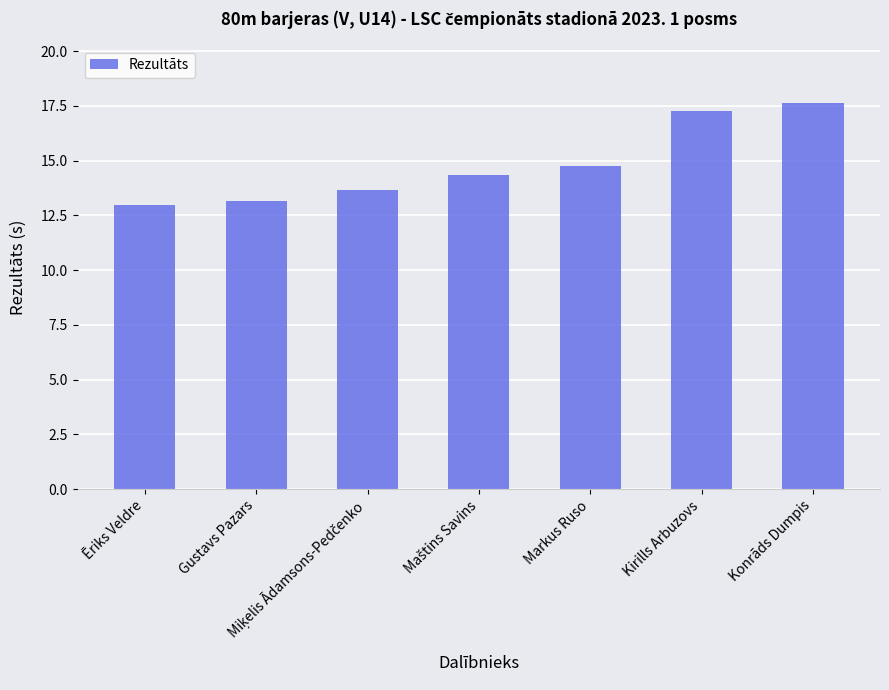

How many data points are less than 14?

3